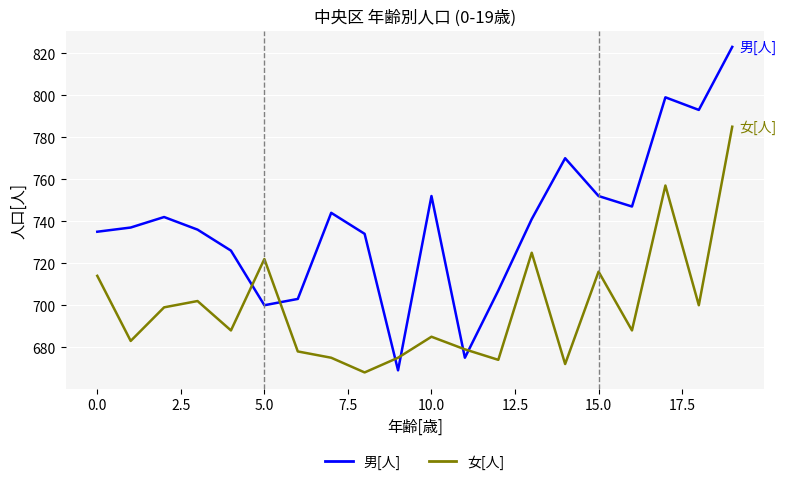

How many intersections are there between 男[人] and 女[人]?

6